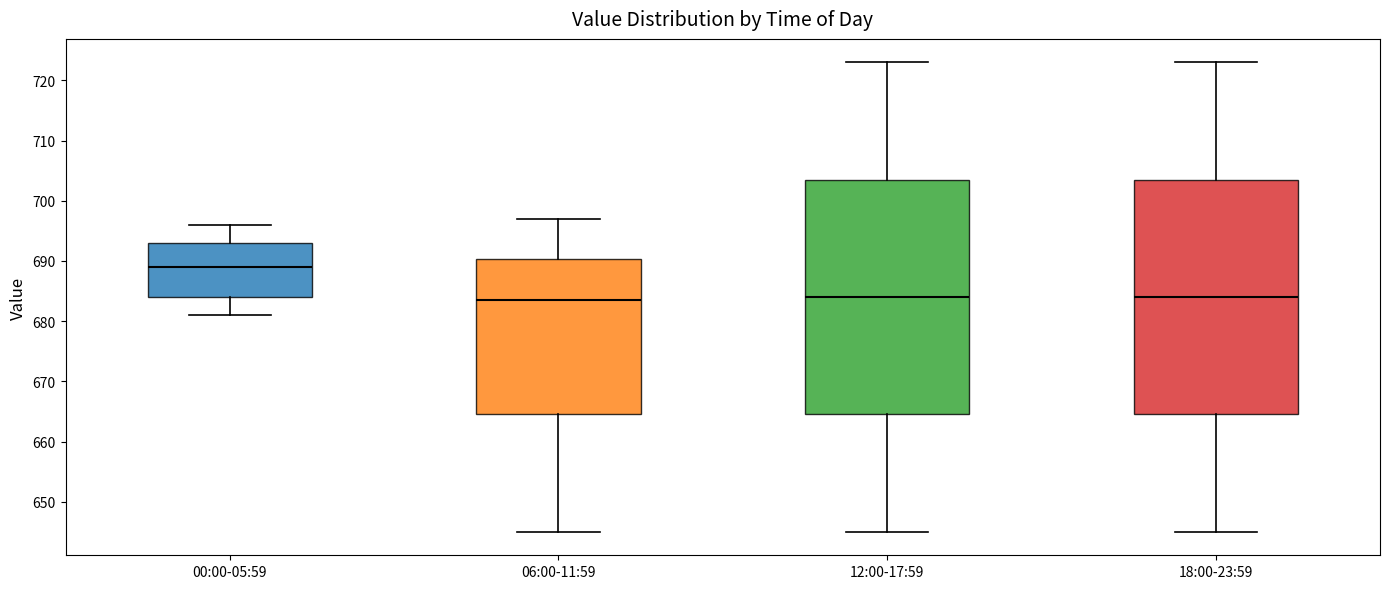

Where is the upper edge of the box for 18:00-23:59 on the y-axis? The values are not printed on the chart, so give them approximately, as read against the axis.

704